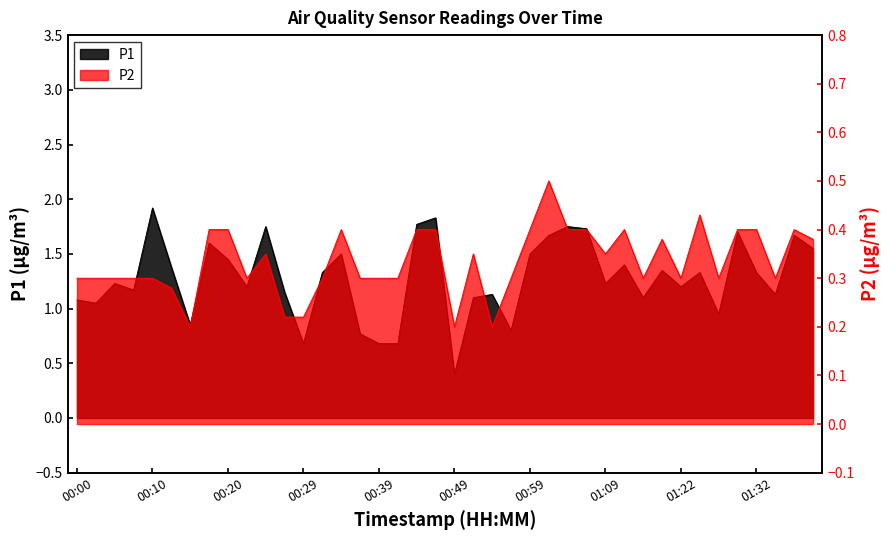

What is the difference between the highest and lowest values at 00:17?

1.2